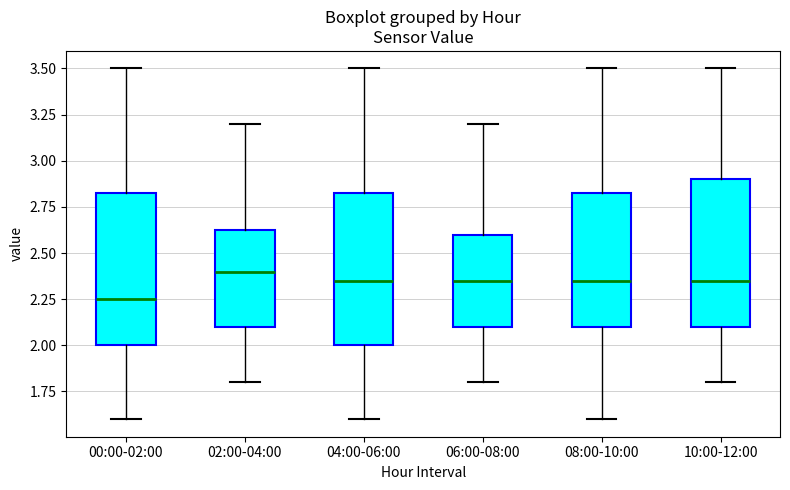

Reading left to right, transcribe this box plot: for each box, give where its median line is, the range the box spans, and where its two whiskers end, as read against the y-axis. The values are not printed on the chart, so give them approximately, as read against the axis.

00:00-02:00: median 2.25, box 2.00 to 2.85, whiskers 1.60 to 3.50
02:00-04:00: median 2.40, box 2.10 to 2.65, whiskers 1.80 to 3.20
04:00-06:00: median 2.35, box 2.00 to 2.85, whiskers 1.60 to 3.50
06:00-08:00: median 2.35, box 2.10 to 2.60, whiskers 1.80 to 3.20
08:00-10:00: median 2.35, box 2.10 to 2.85, whiskers 1.60 to 3.50
10:00-12:00: median 2.35, box 2.10 to 2.90, whiskers 1.80 to 3.50